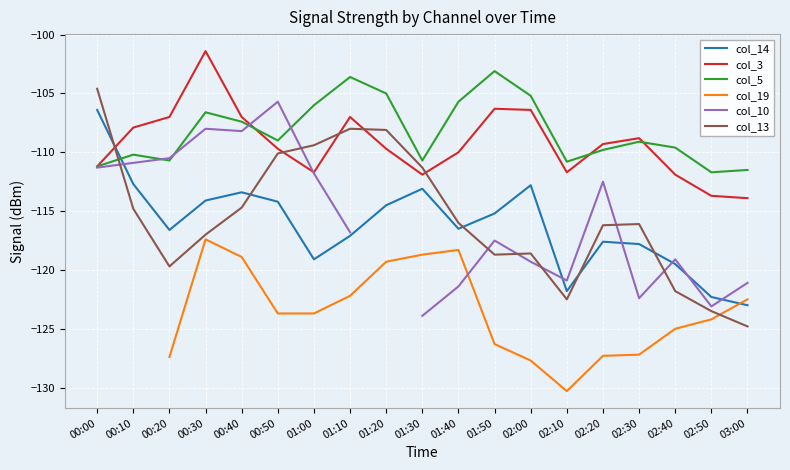

How many values in the col_5 series exceed -109?

8